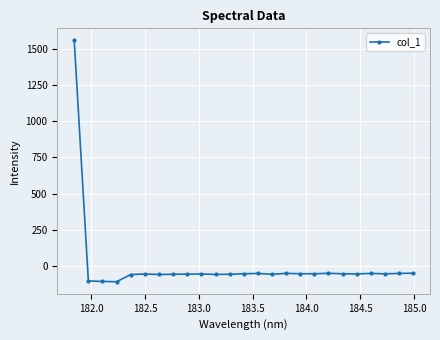

What is the average value?

4.2